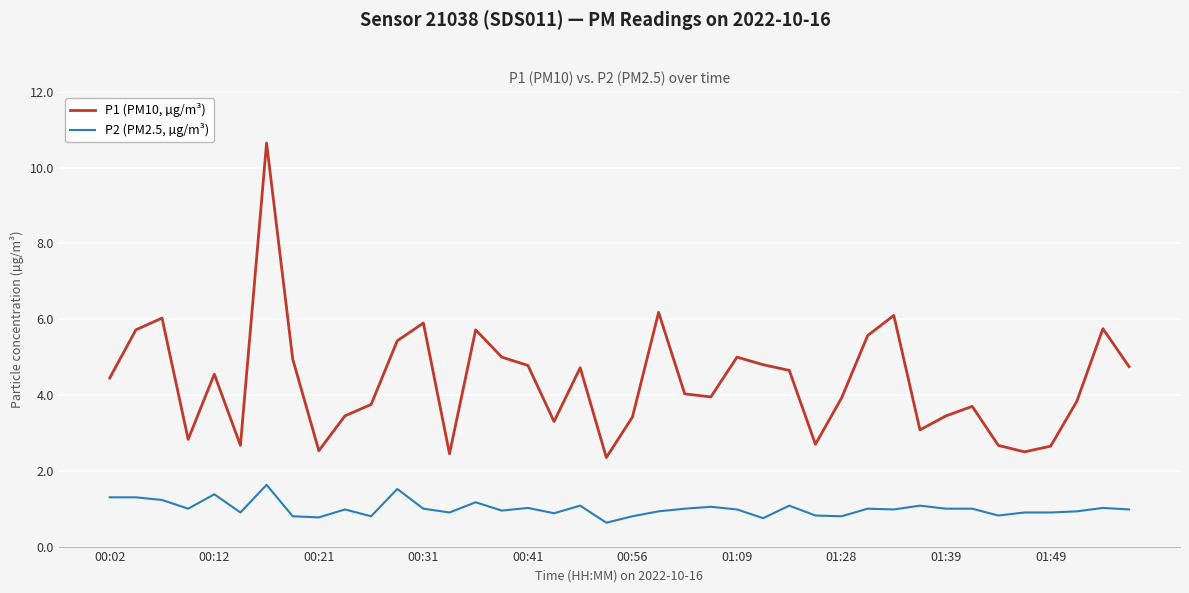

What is the maximum value for P2 (PM2.5, µg/m³)?

1.6